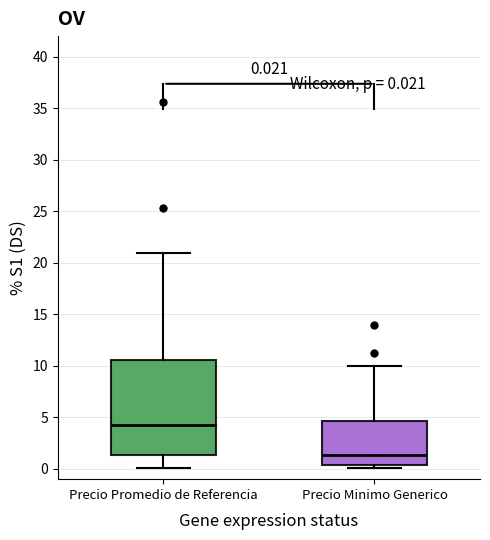

Which box has the highest median line?

Precio Promedio de Referencia